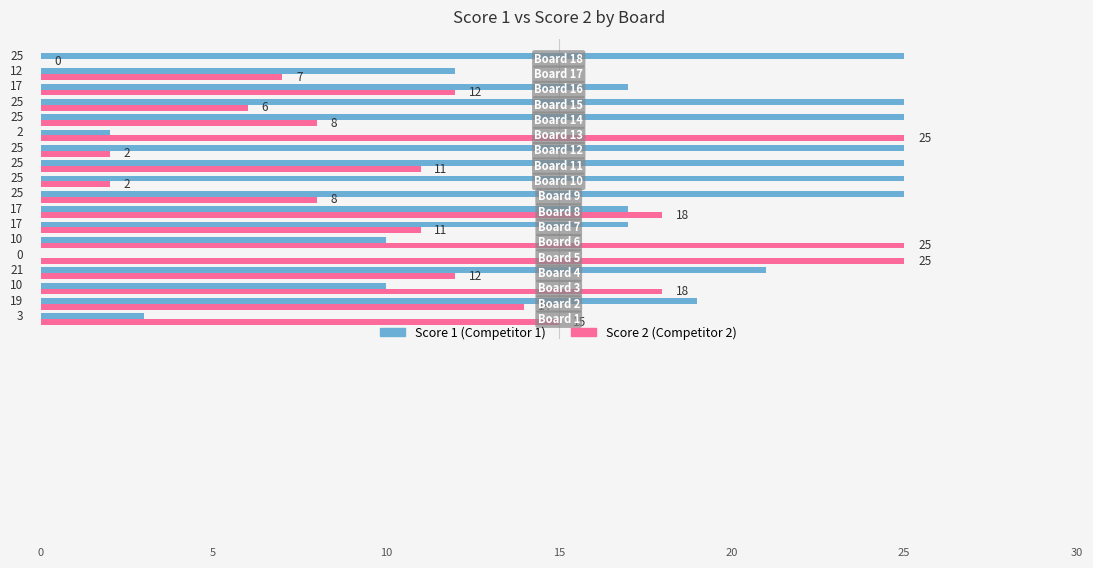

What is the maximum value shown in the chart?

25